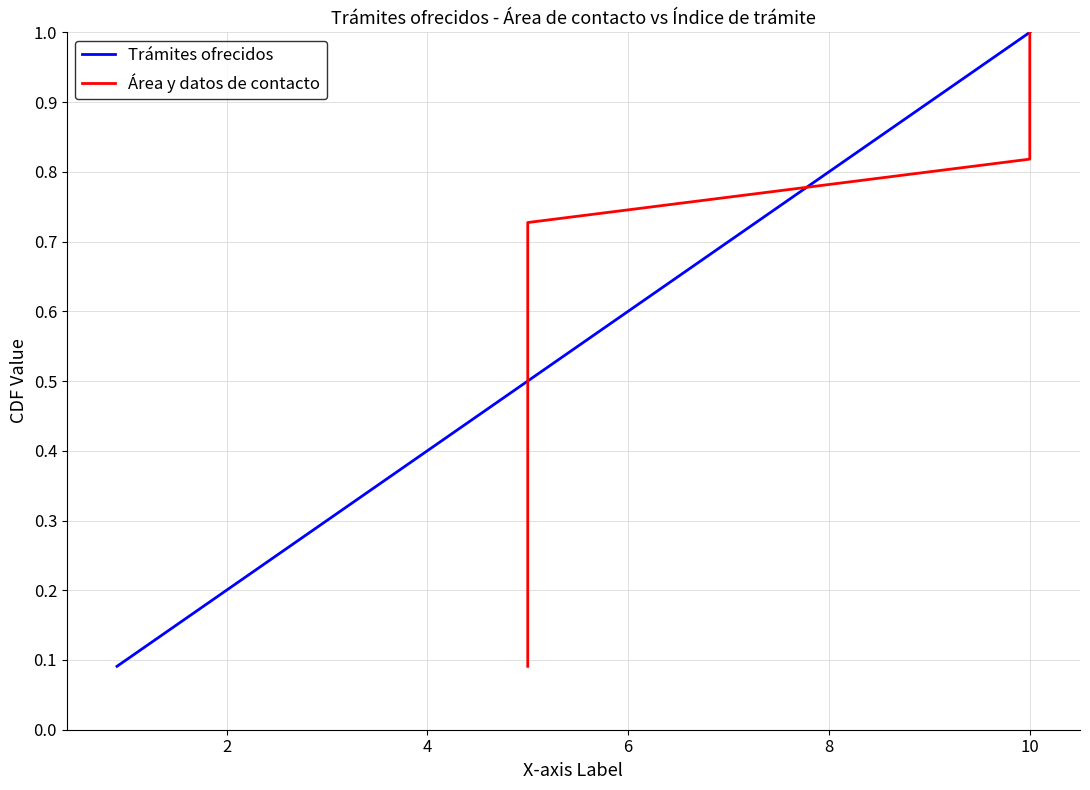

What is the sum of the Área y datos de contacto values at 0 and 8?

0.9